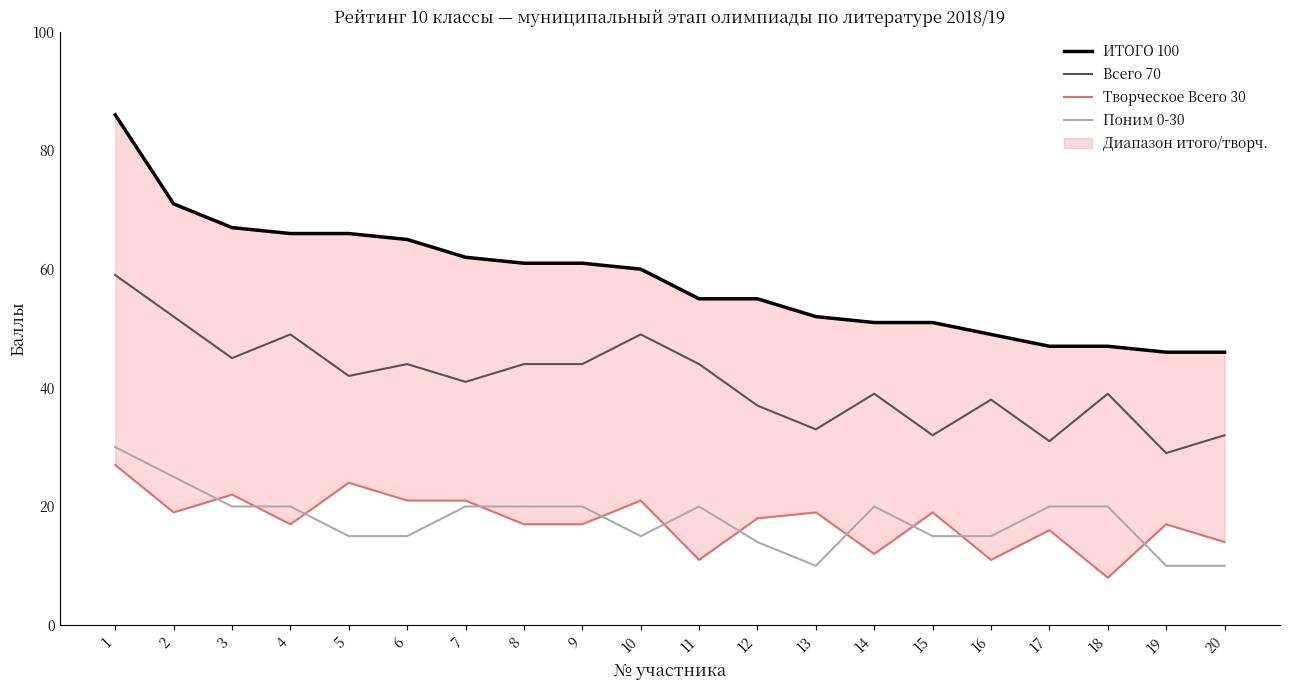

True or false: Поним 0-30 and Всего 70 intersect in this chart.

False